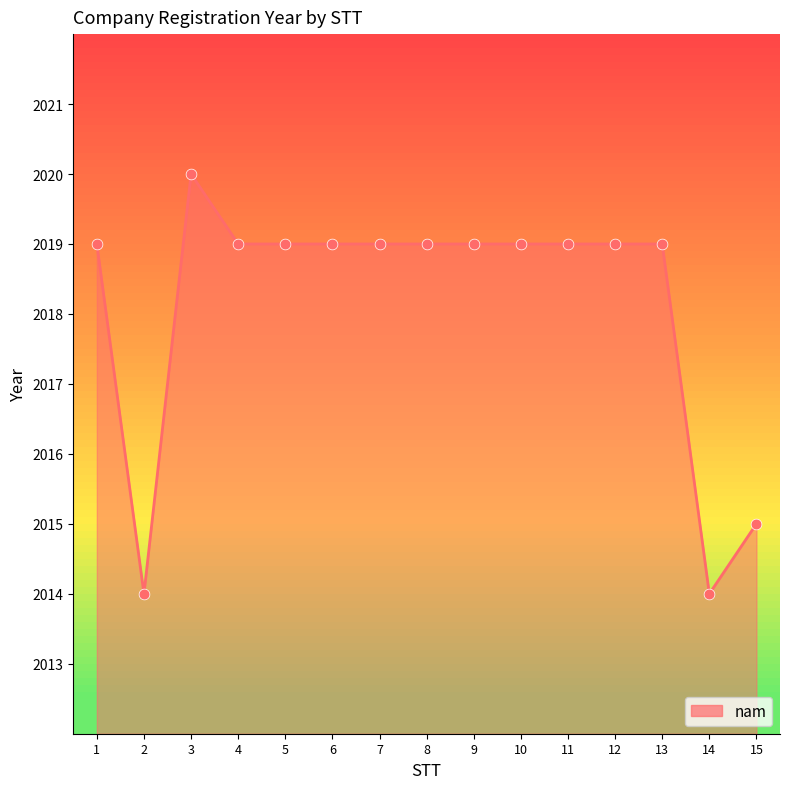

What is the ratio of the value at 2 to the value at 10?

1.0